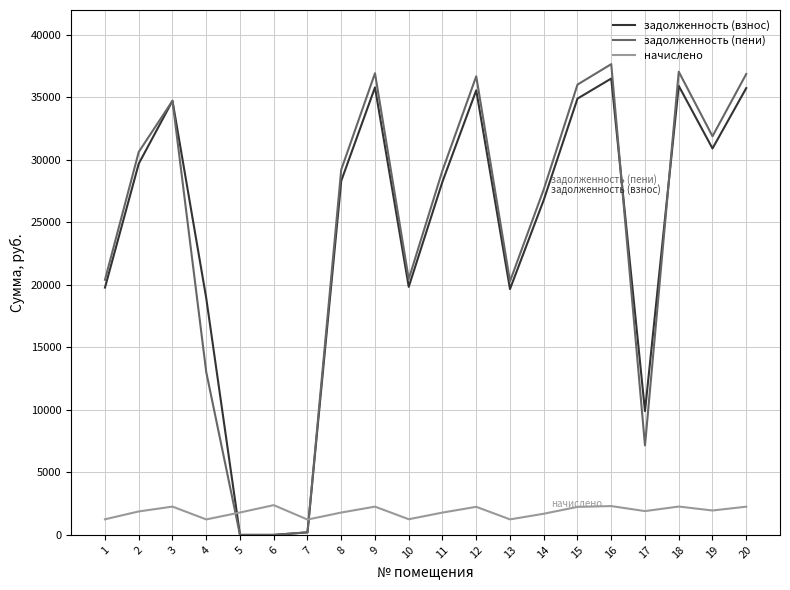

How many intersections are there between начислено and задолженность (пени)?

2